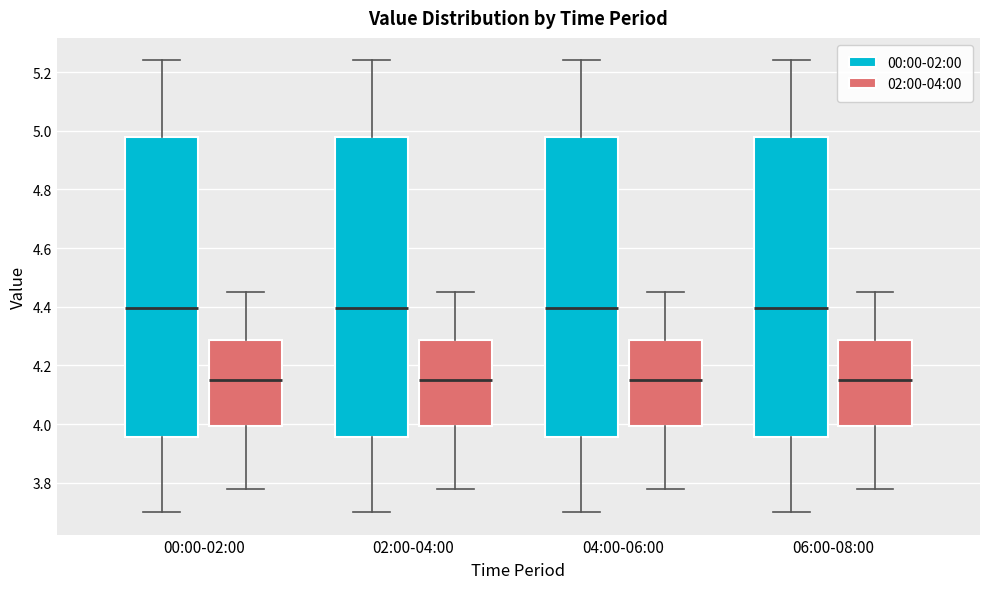

Reading left to right, transcribe this box plot: for each box, give where its median line is, the range the box spans, and where its two whiskers end, as read against the y-axis. The values are not printed on the chart, so give them approximately, as read against the axis.

00:00-02:00 (00:00-02:00): median 4.40, box 3.96 to 4.98, whiskers 3.70 to 5.24
00:00-02:00 (02:00-04:00): median 4.16, box 4.00 to 4.28, whiskers 3.78 to 4.46
02:00-04:00 (00:00-02:00): median 4.40, box 3.96 to 4.98, whiskers 3.70 to 5.24
02:00-04:00 (02:00-04:00): median 4.16, box 4.00 to 4.28, whiskers 3.78 to 4.46
04:00-06:00 (00:00-02:00): median 4.40, box 3.96 to 4.98, whiskers 3.70 to 5.24
04:00-06:00 (02:00-04:00): median 4.16, box 4.00 to 4.28, whiskers 3.78 to 4.46
06:00-08:00 (00:00-02:00): median 4.40, box 3.96 to 4.98, whiskers 3.70 to 5.24
06:00-08:00 (02:00-04:00): median 4.16, box 4.00 to 4.28, whiskers 3.78 to 4.46